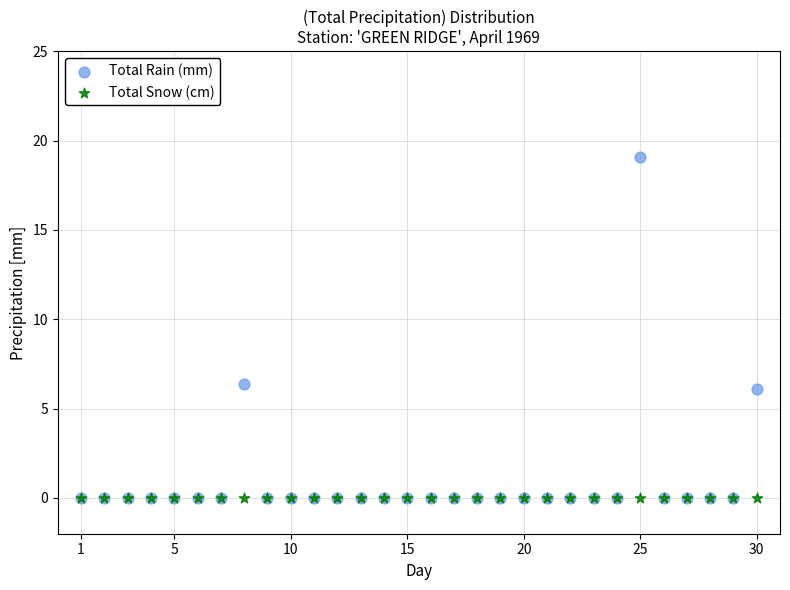

What are all the series names shown in the legend?

Total Rain (mm), Total Snow (cm)